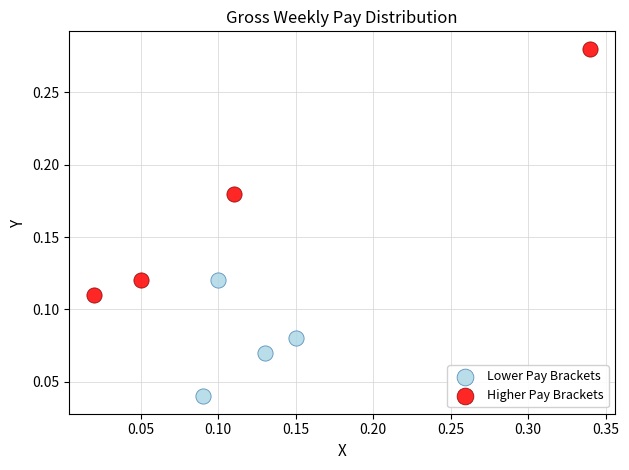

Which series reaches the minimum Y coordinate?

Lower Pay Brackets